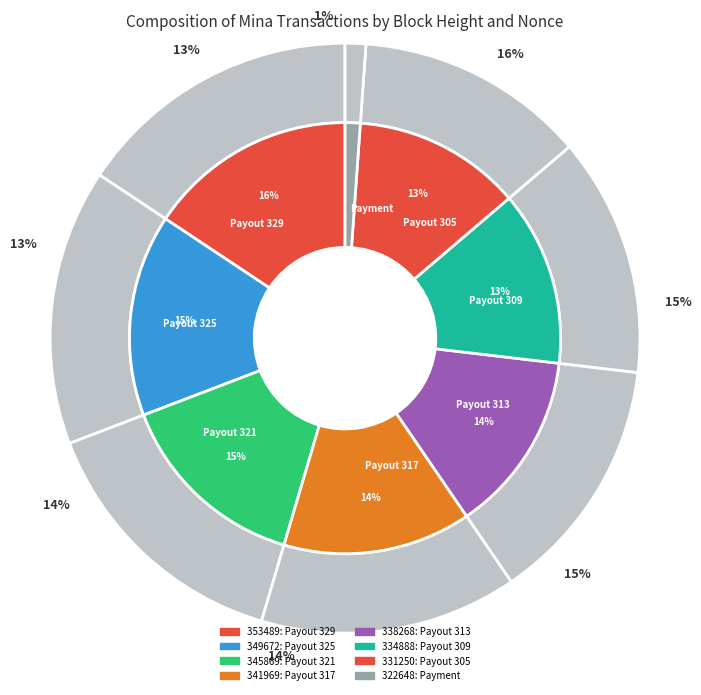

What portion of the pie excludes 334888?

86.9%